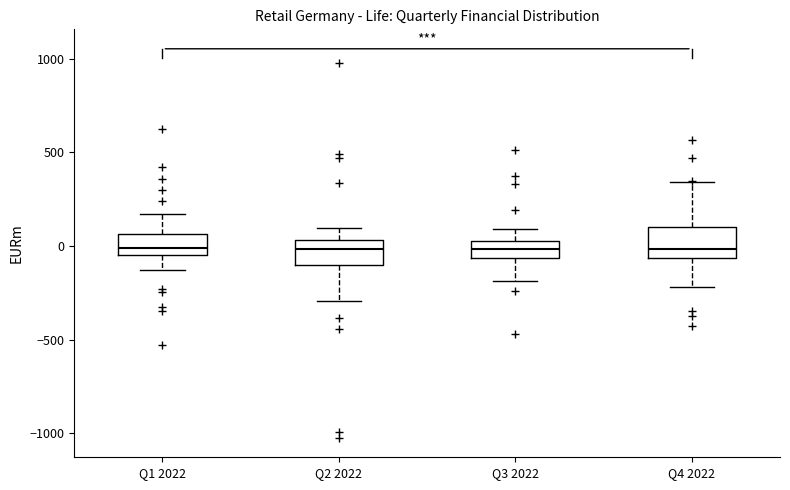

Reading left to right, read every box against the y-axis: the position of its median line, the range the box covers, and the ends of its whiskers. The values are not printed on the chart, so give them approximately, as read against the axis.

Q1 2022: median 0, box -50 to 50, whiskers -150 to 150
Q2 2022: median 0, box -100 to 50, whiskers -300 to 100
Q3 2022: median 0, box -50 to 50, whiskers -200 to 100
Q4 2022: median 0, box -50 to 100, whiskers -200 to 350